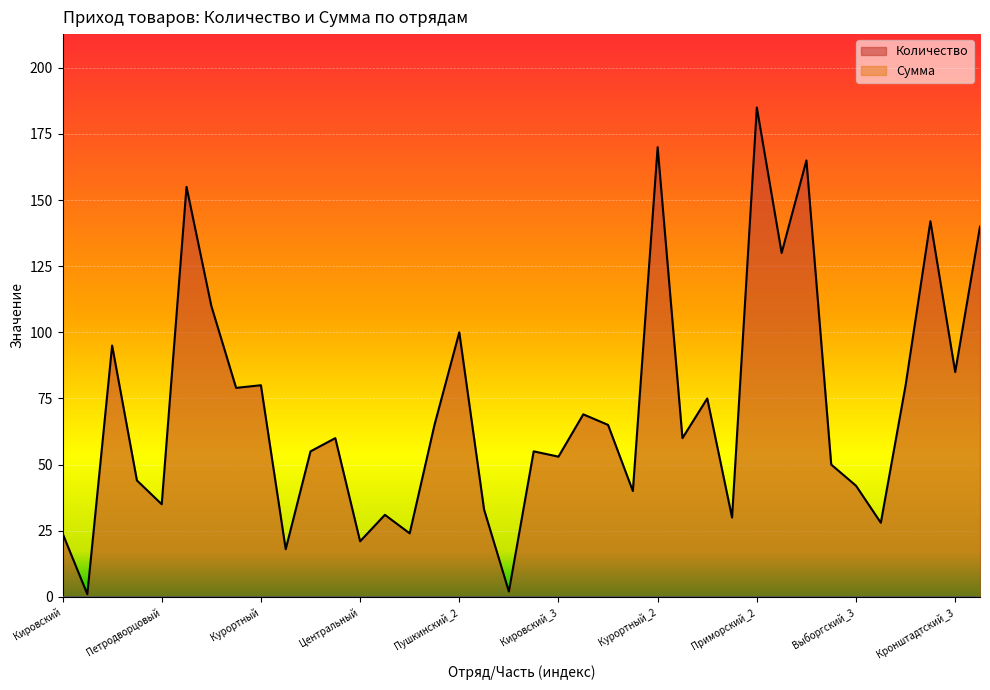

Where is the data nearest to the value 93?

Красносельский